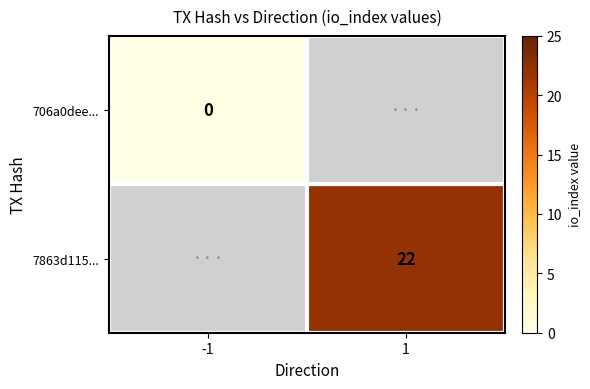

How many categories are shown in the chart?

2